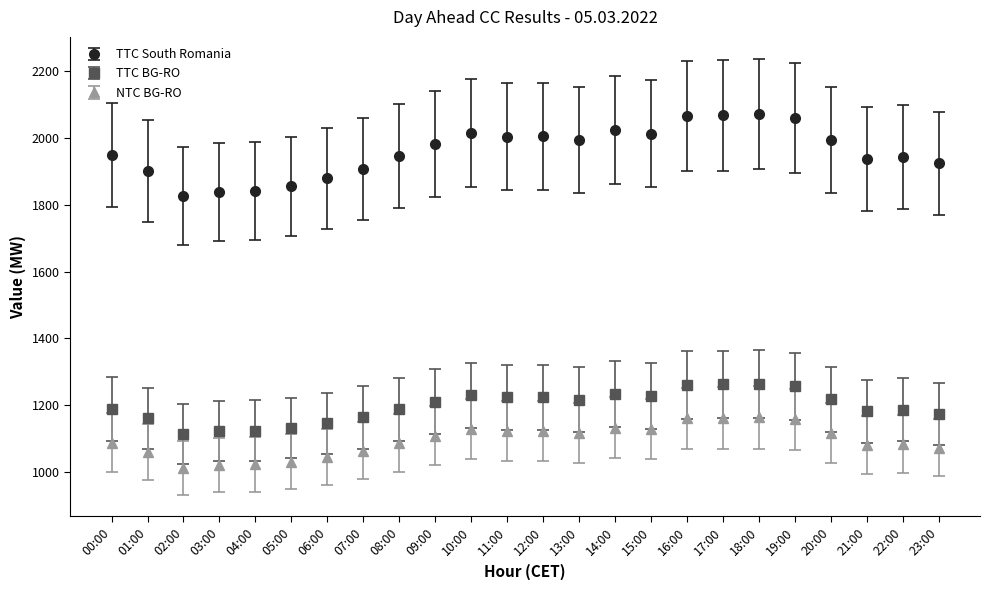

Which series has the widest spread of values?

TTC South Romania